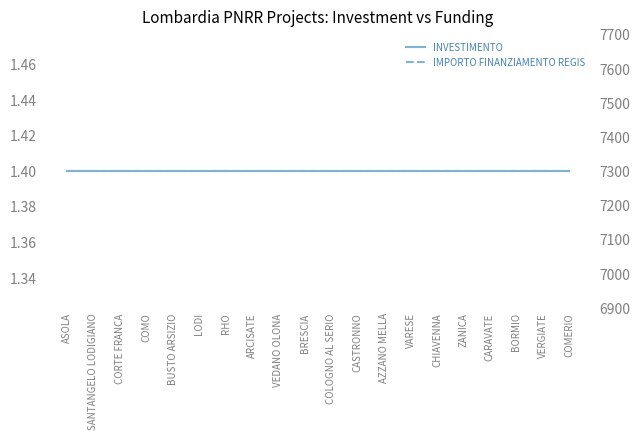

What is the label of the 5th point from the left?

BUSTO ARSIZIO